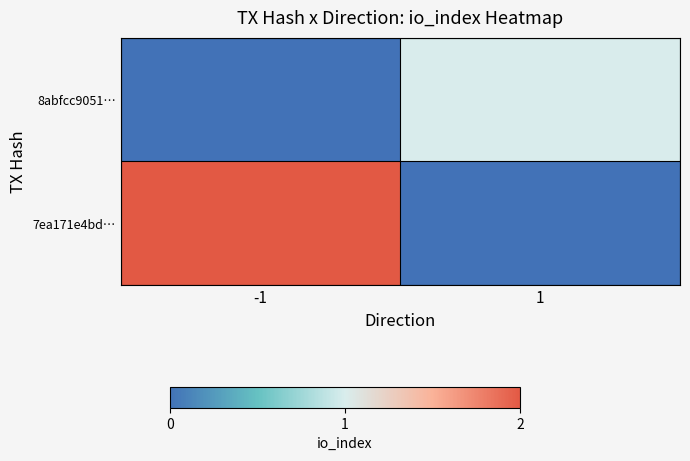

At which category is the sum across all series the highest?

-1